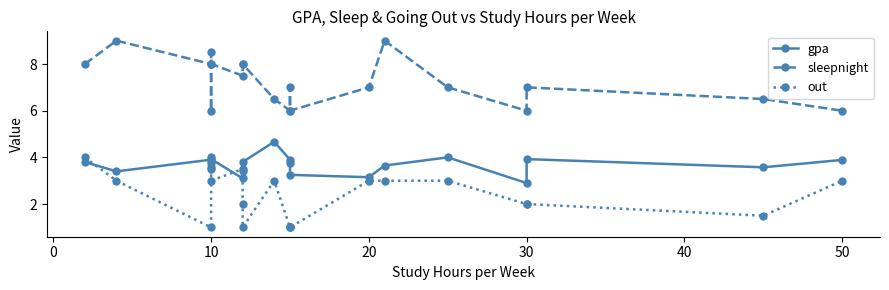

What is the average value of the sleepnight series?

7.2